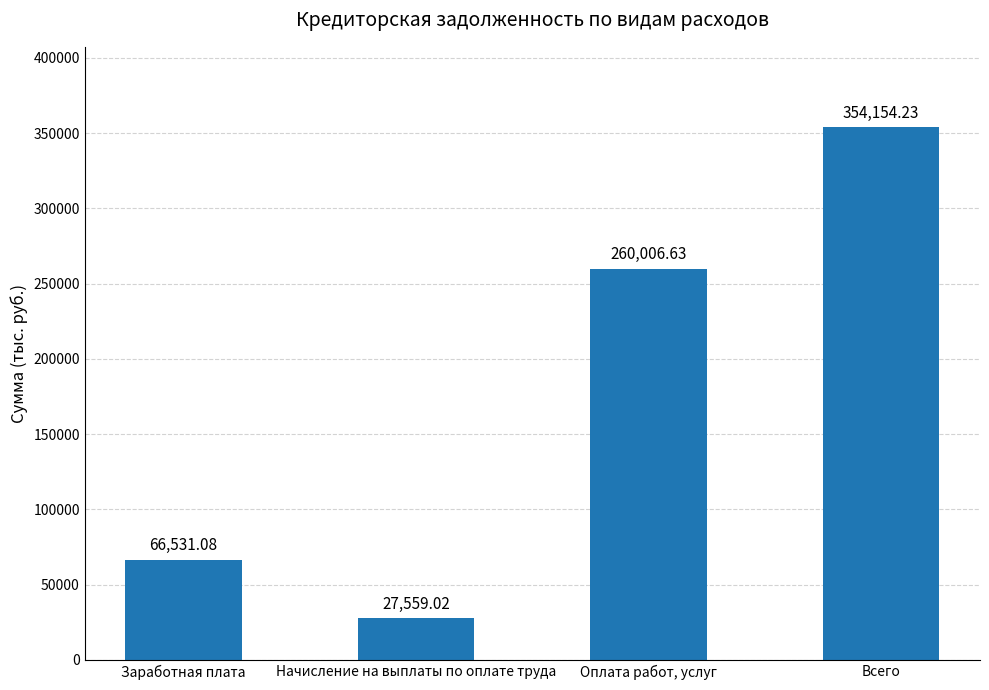

The chart shows a value of 544227.2 at Всего. True or false?

False